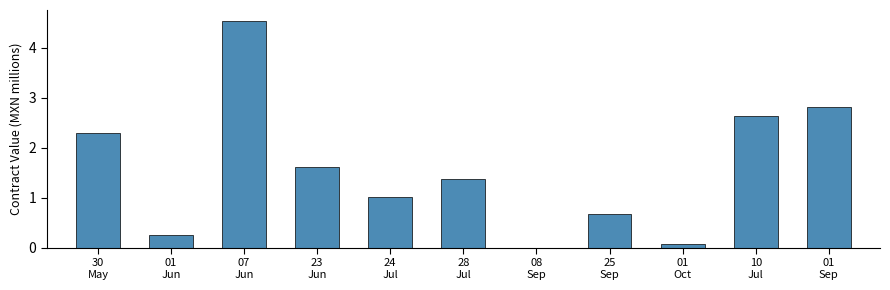

What is the maximum value shown in the chart?

4.5